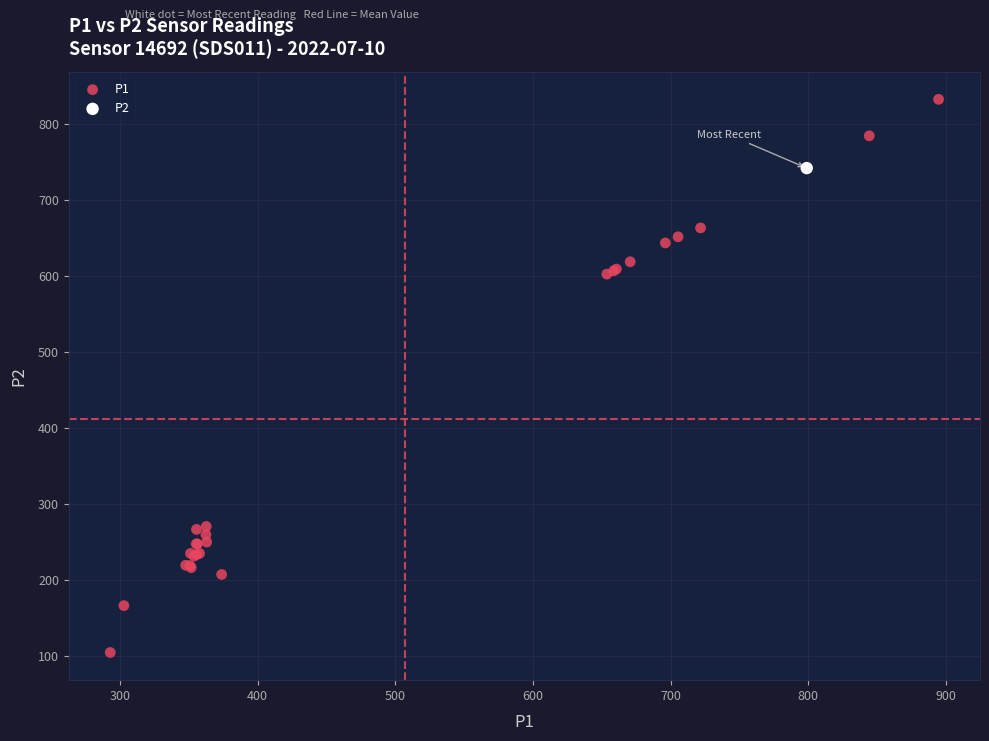

What are all the series names shown in the legend?

P1, P2